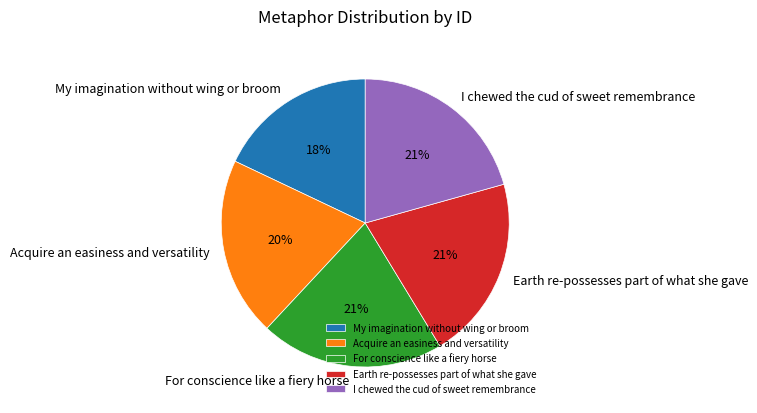

Do Acquire an easiness and versatility and I chewed the cud of sweet remembrance together represent more than half of the pie?

No